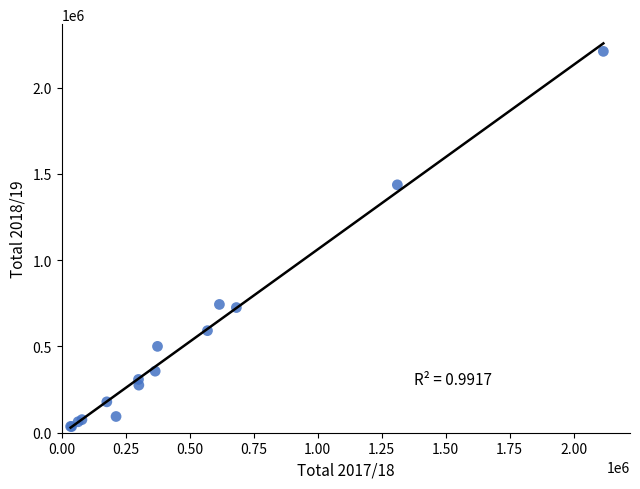

What Y value in the scatter plot is closest to 1123012?

1436922